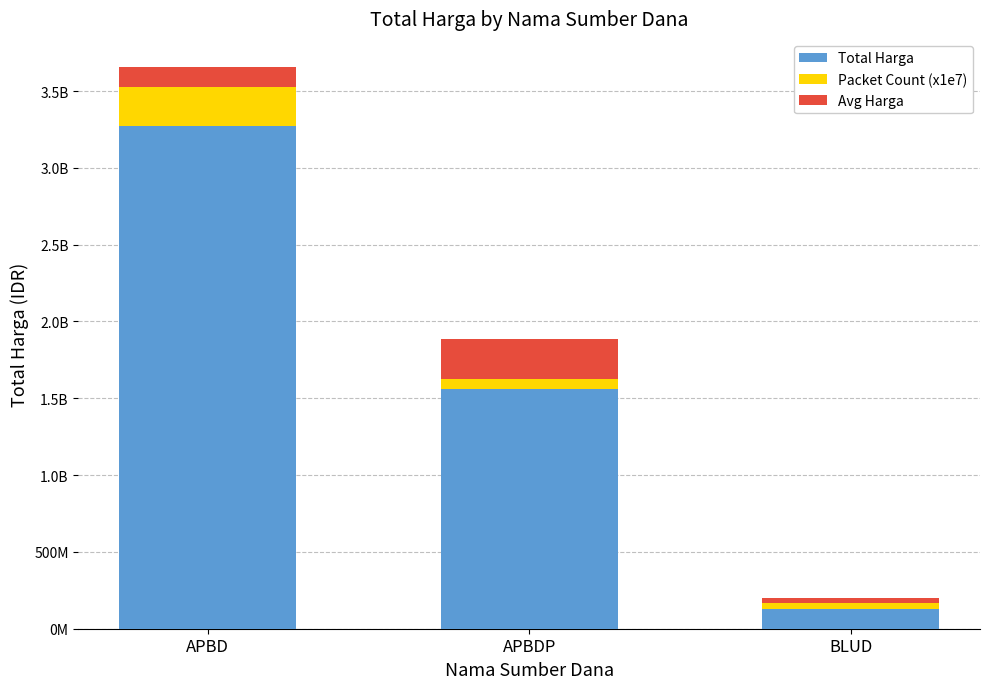

What are all the series names shown in the legend?

Total Harga, Packet Count (x1e7), Avg Harga